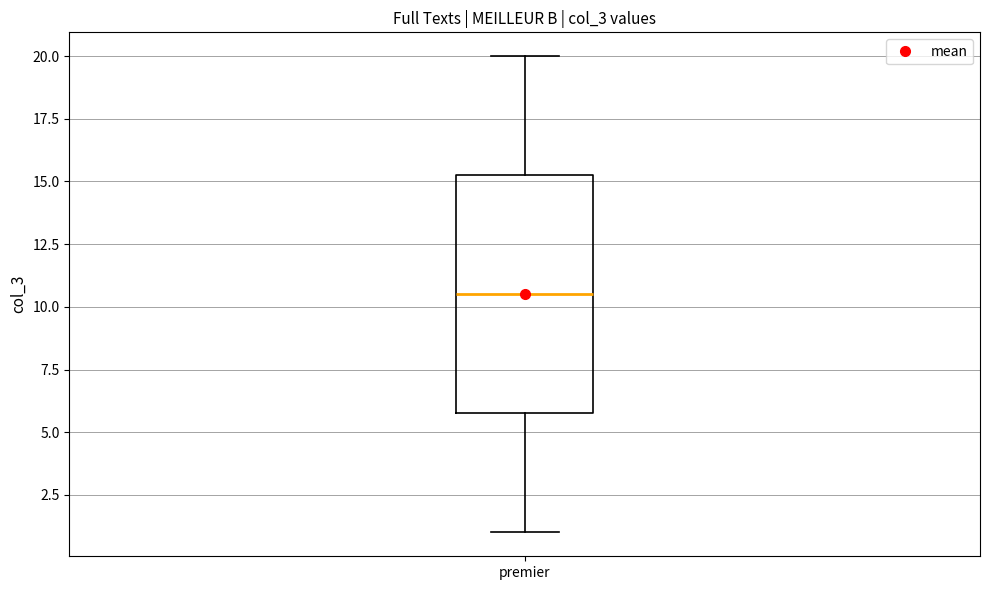

Where is the lower edge of the box for premier on the y-axis? The values are not printed on the chart, so give them approximately, as read against the axis.

6.0